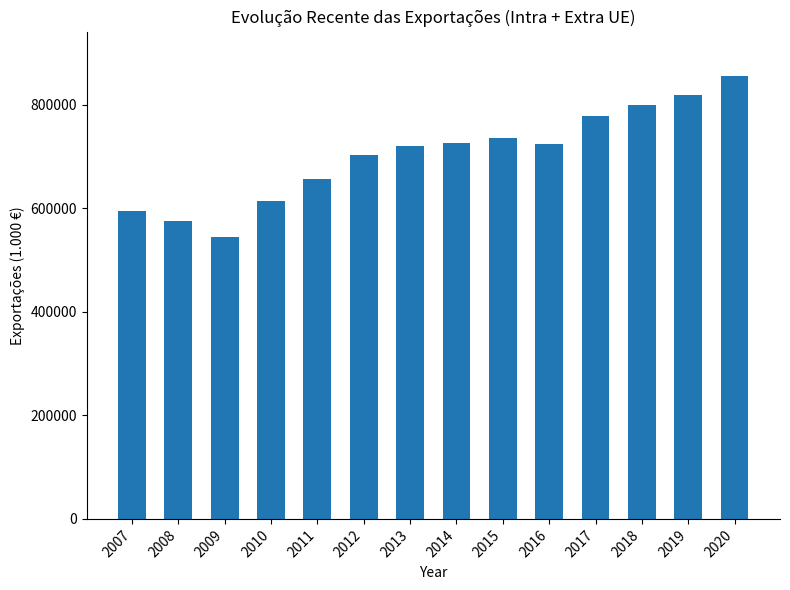

What is the sum of the values at 2008 and 2014?

1302250.4